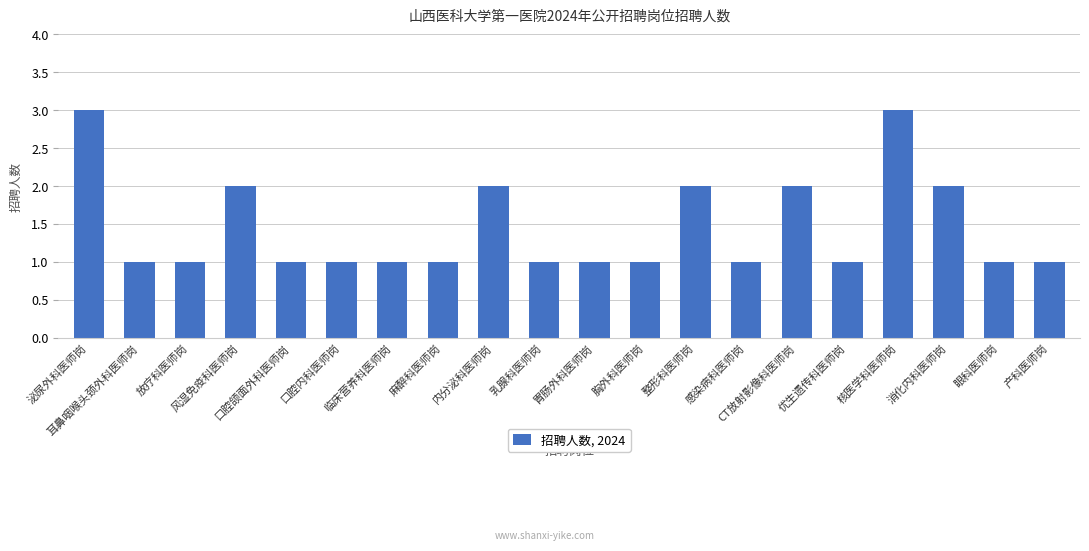

Reading left to right, what are all the values shown in this chart?

泌尿外科医师岗=3	耳鼻咽喉头颈外科医师岗=1	放疗科医师岗=1	风湿免疫科医师岗=2	口腔颌面外科医师岗=1	口腔内科医师岗=1	临床营养科医师岗=1	麻醉科医师岗=1	内分泌科医师岗=2	乳腺科医师岗=1	胃肠外科医师岗=1	胸外科医师岗=1	整形科医师岗=2	感染病科医师岗=1	CT放射影像科医师岗=2	优生遗传科医师岗=1	核医学科医师岗=3	消化内科医师岗=2	眼科医师岗=1	产科医师岗=1